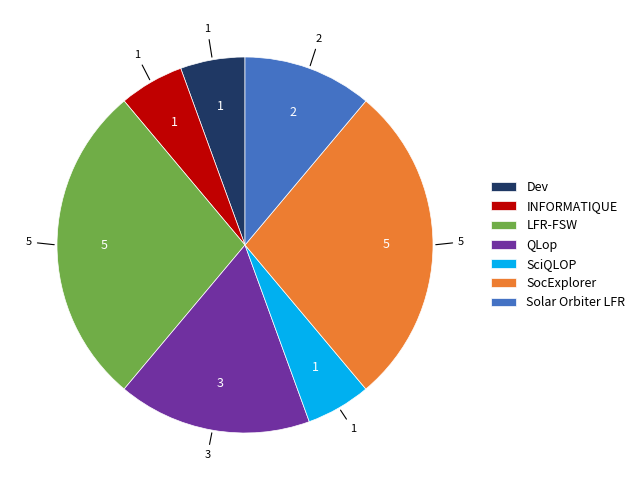

Approximately how many times larger is the value at QLop compared to SocExplorer?

0.6